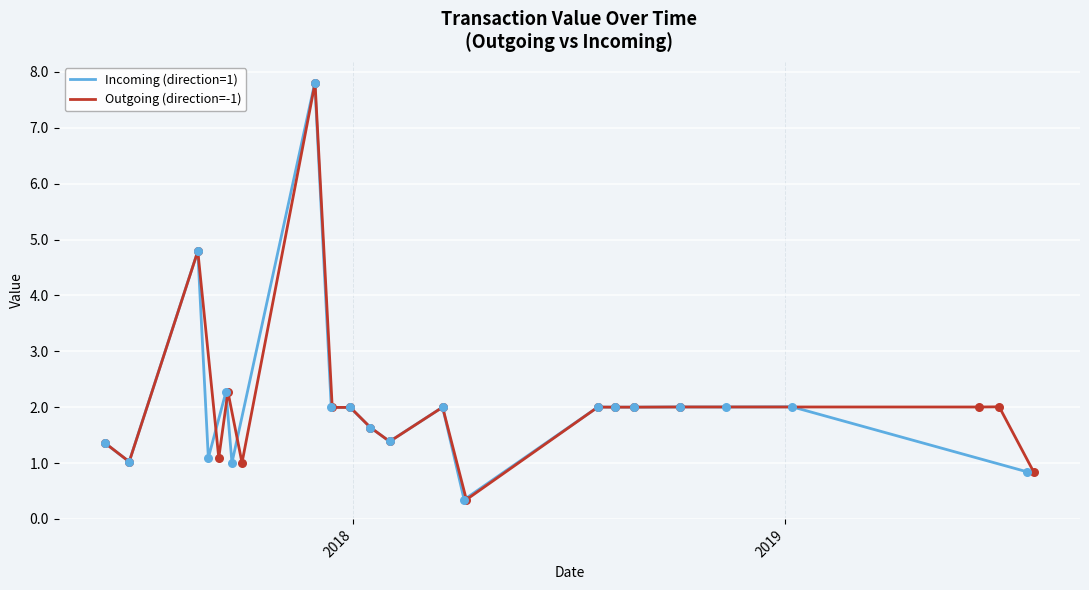

Which series has the widest spread of Y values?

Incoming (direction=1)